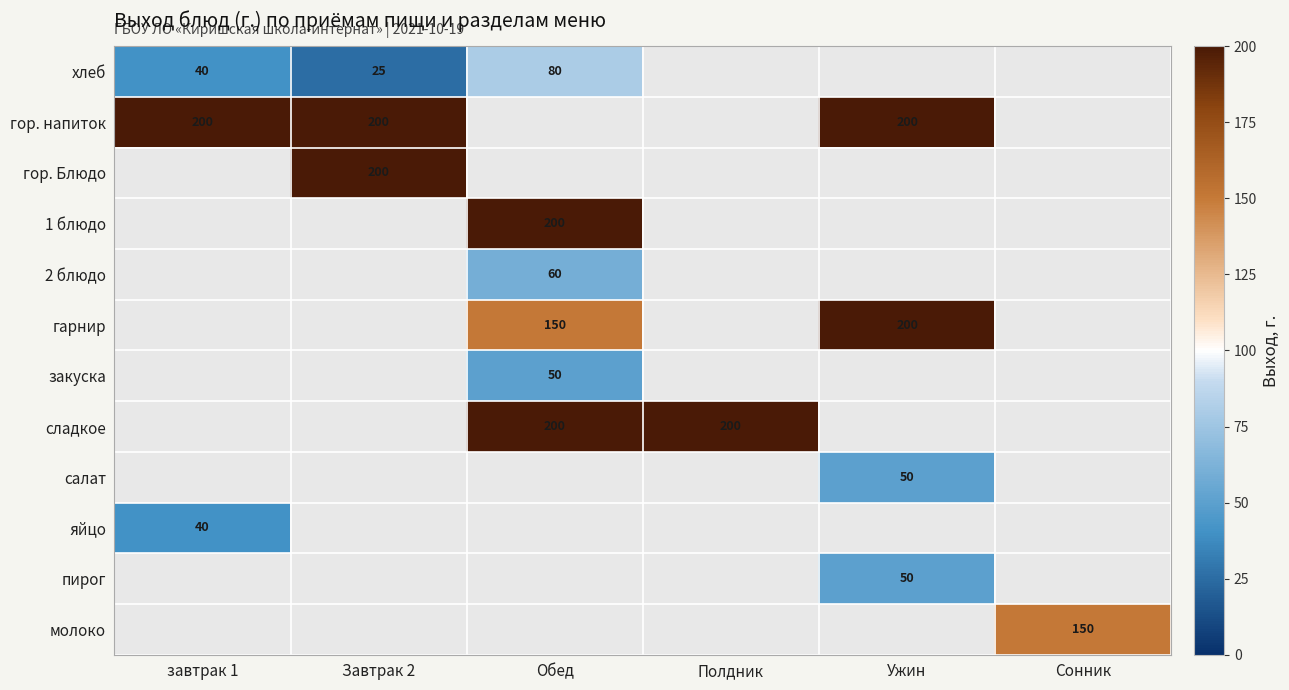

Count the number of data series in this chart.

12